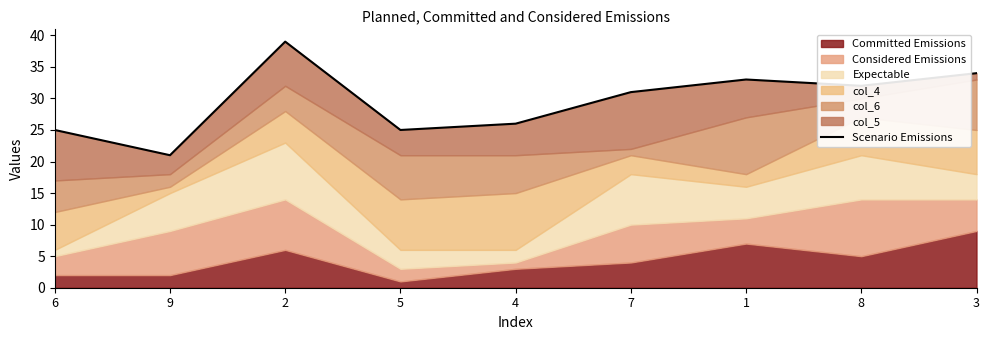

What is the change in value from 9 to 2?

+18